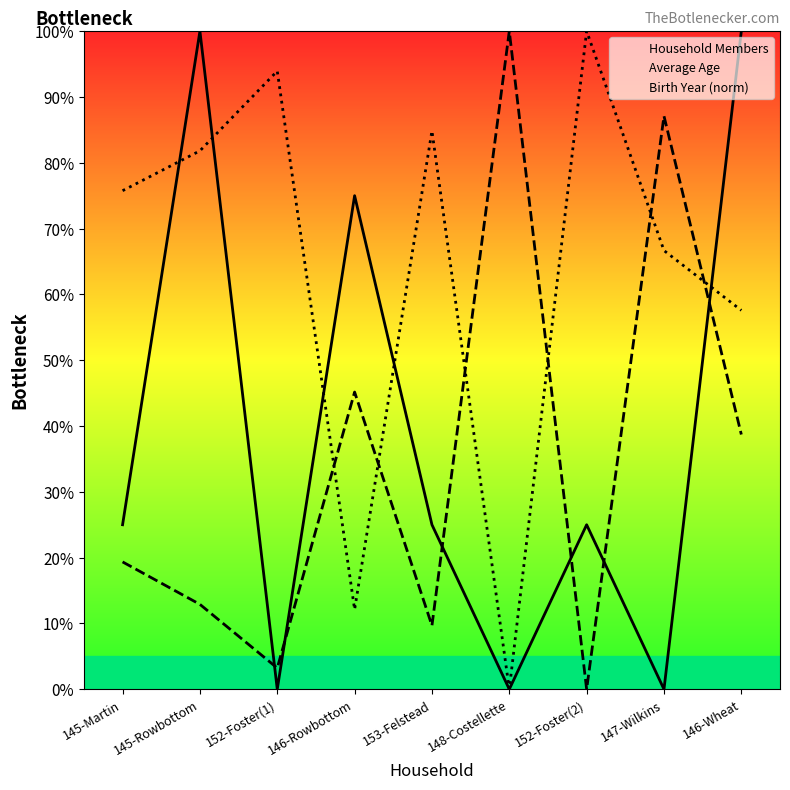

Where is the first local minimum for Average Age?

152-Foster(1)